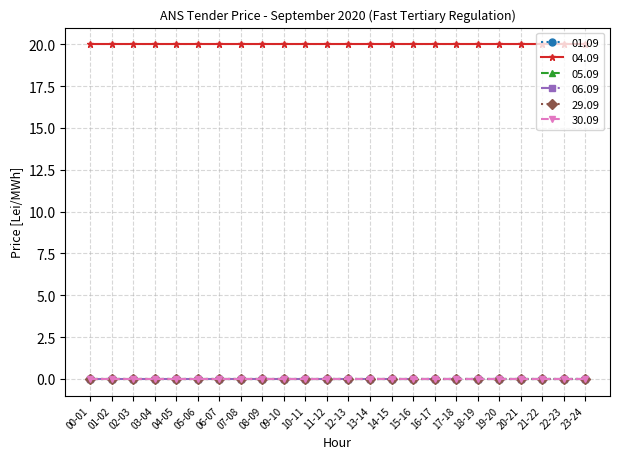

What is the spread (max minus min) of values at 15-16?

20